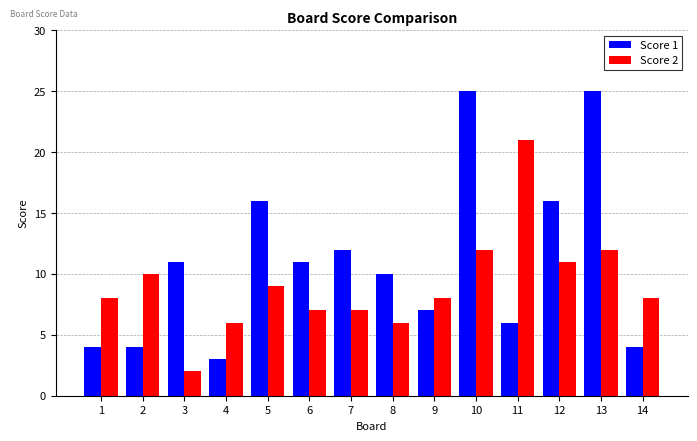

What is the value of the Score 2 bar at the 6th from the left?

7